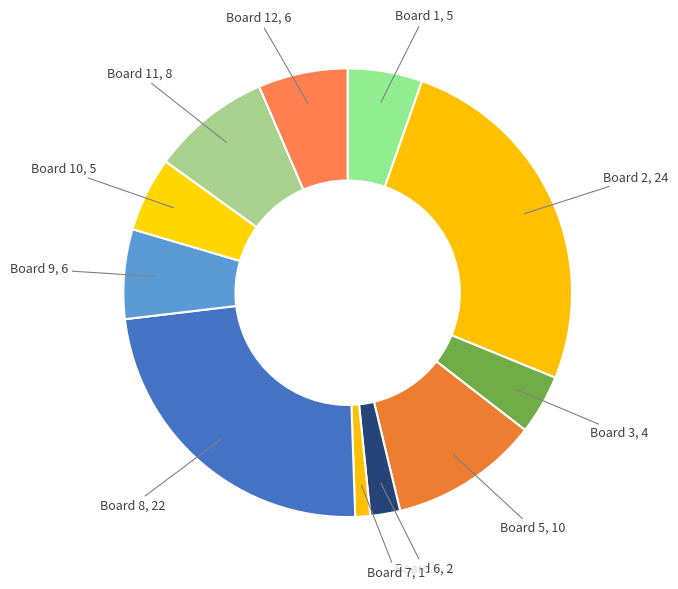

How many slices are in this pie chart?

11